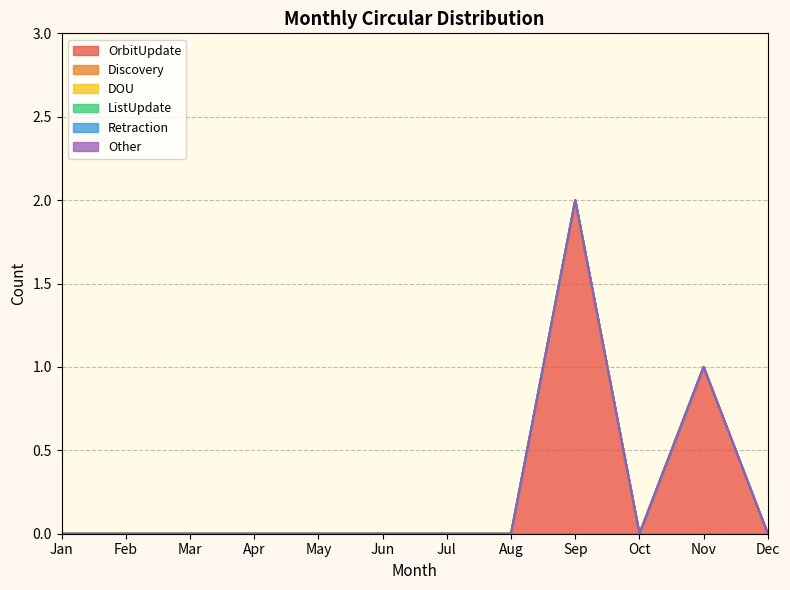

Reading left to right, transcribe all the data shown in this chart.

OrbitUpdate: Jan=0	Feb=0	Mar=0	Apr=0	May=0	Jun=0	Jul=0	Aug=0	Sep=2	Oct=0	Nov=1	Dec=0
Discovery: Jan=0	Feb=0	Mar=0	Apr=0	May=0	Jun=0	Jul=0	Aug=0	Sep=0	Oct=0	Nov=0	Dec=0
DOU: Jan=0	Feb=0	Mar=0	Apr=0	May=0	Jun=0	Jul=0	Aug=0	Sep=0	Oct=0	Nov=0	Dec=0
ListUpdate: Jan=0	Feb=0	Mar=0	Apr=0	May=0	Jun=0	Jul=0	Aug=0	Sep=0	Oct=0	Nov=0	Dec=0
Retraction: Jan=0	Feb=0	Mar=0	Apr=0	May=0	Jun=0	Jul=0	Aug=0	Sep=0	Oct=0	Nov=0	Dec=0
Other: Jan=0	Feb=0	Mar=0	Apr=0	May=0	Jun=0	Jul=0	Aug=0	Sep=0	Oct=0	Nov=0	Dec=0